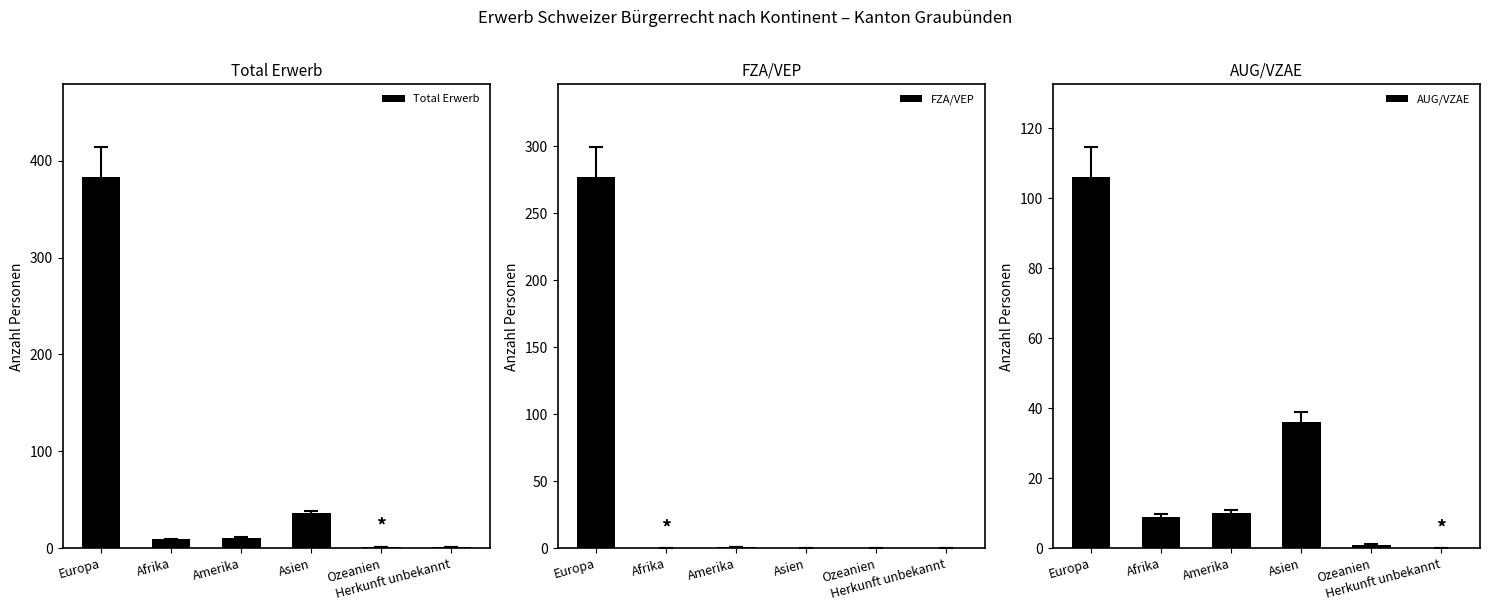

Is the value of AUG/VZAE at Ozeanien greater than the value of FZA/VEP at Afrika?

Yes